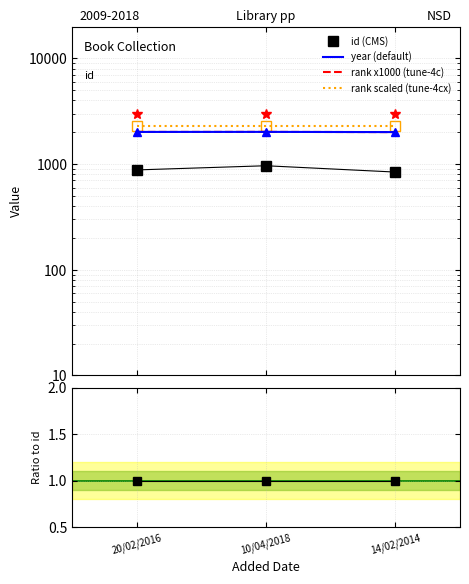

Is it true that id equals 965 at 10/04/2018?

True